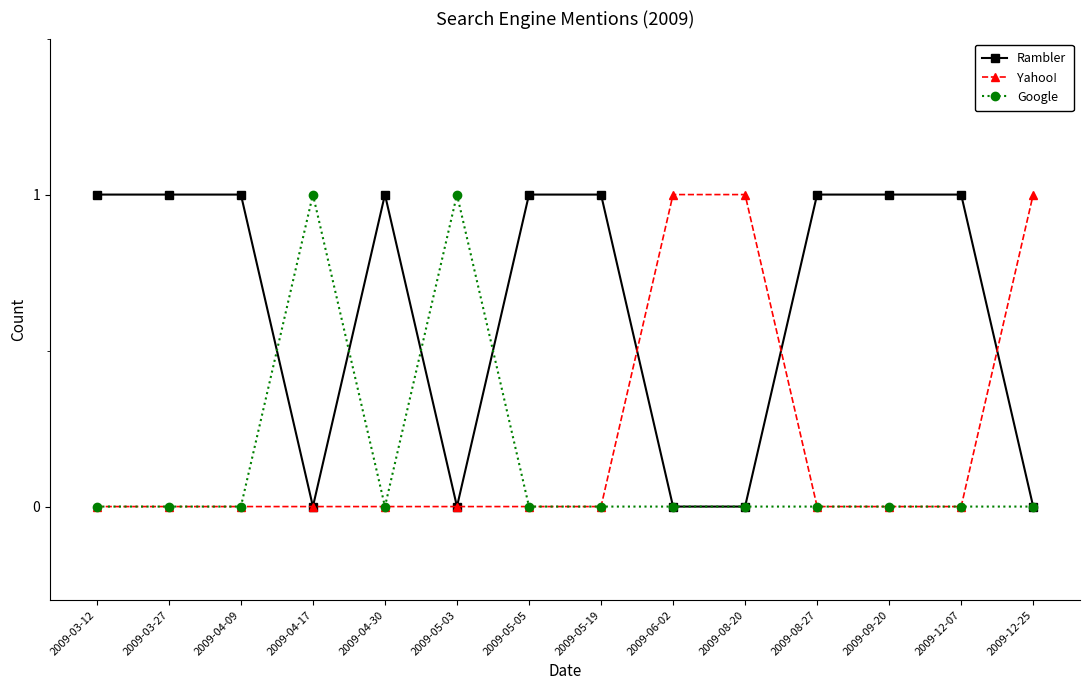

Is the value of Rambler at 2009-03-12 greater than the value of Yahoo! at 2009-03-27?

Yes